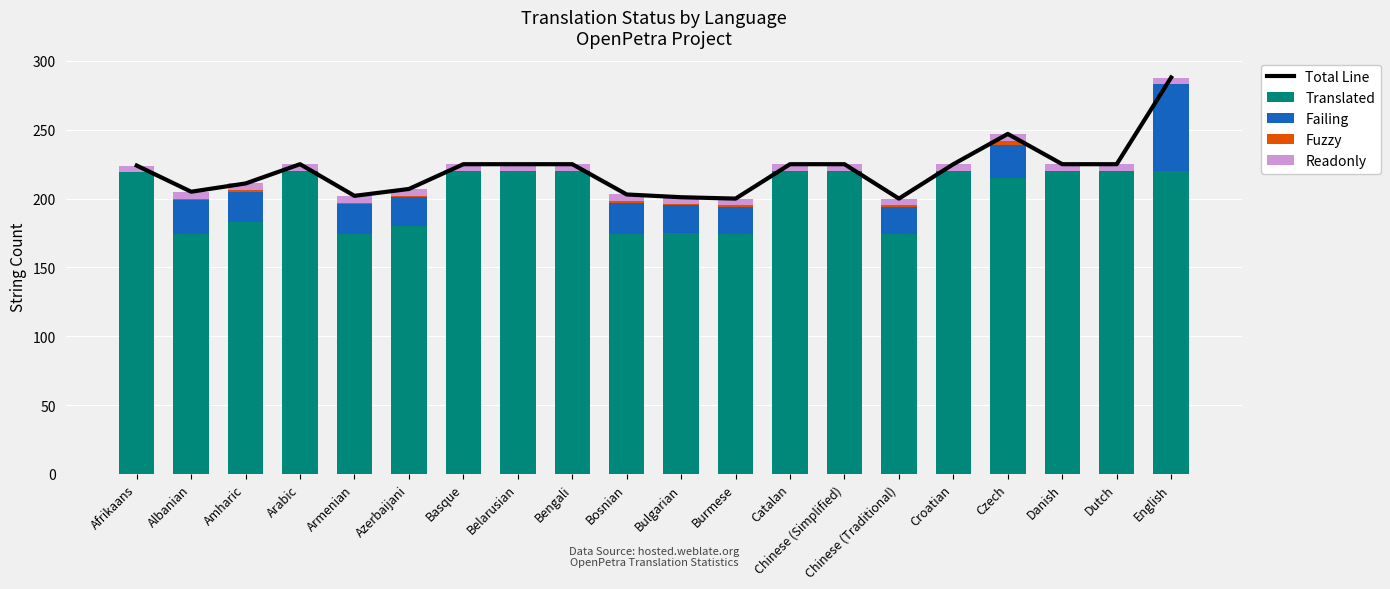

What is the average value of the Failing series?

13